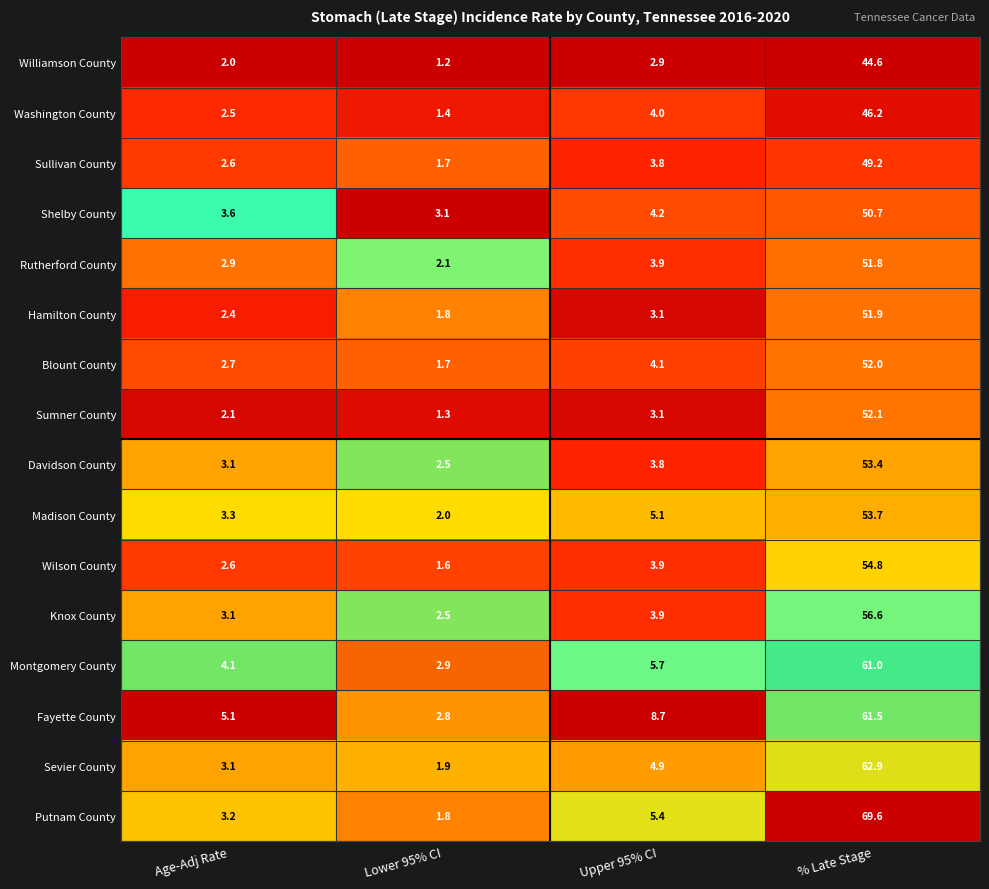

Which series has the largest range (max minus min)?

Putnam County